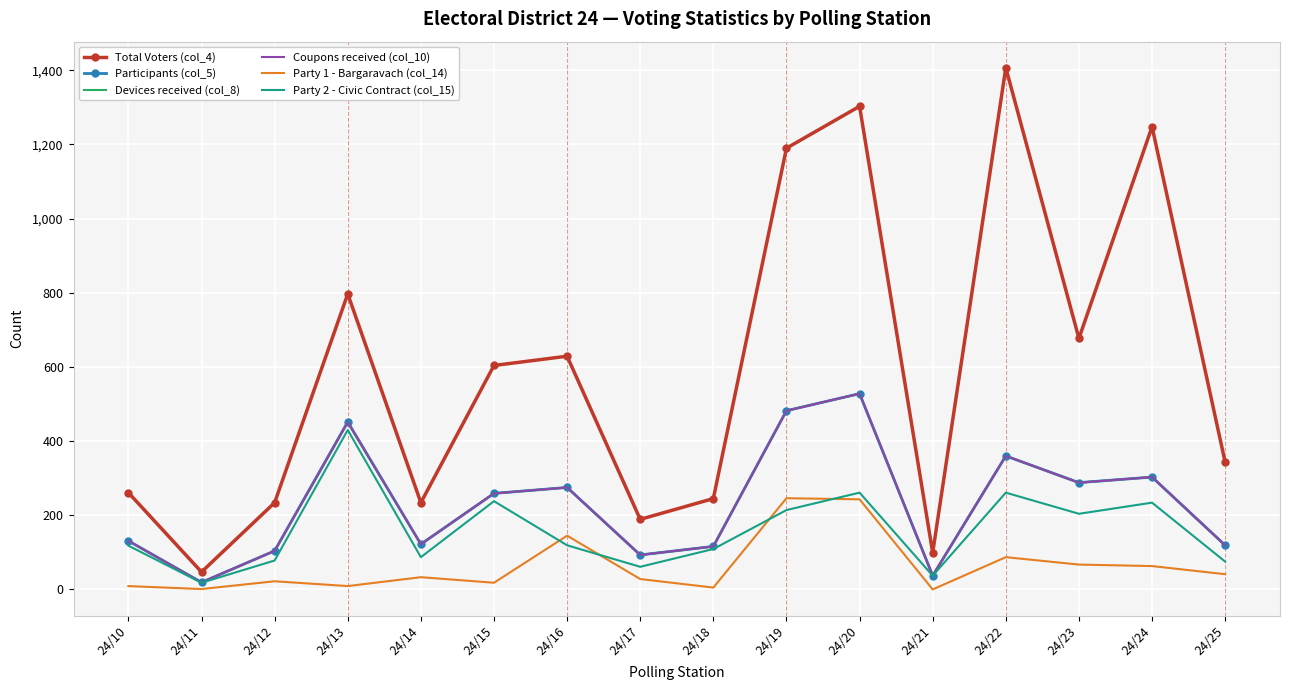

At which label does Participants (col_5) reach its minimum?

24/11